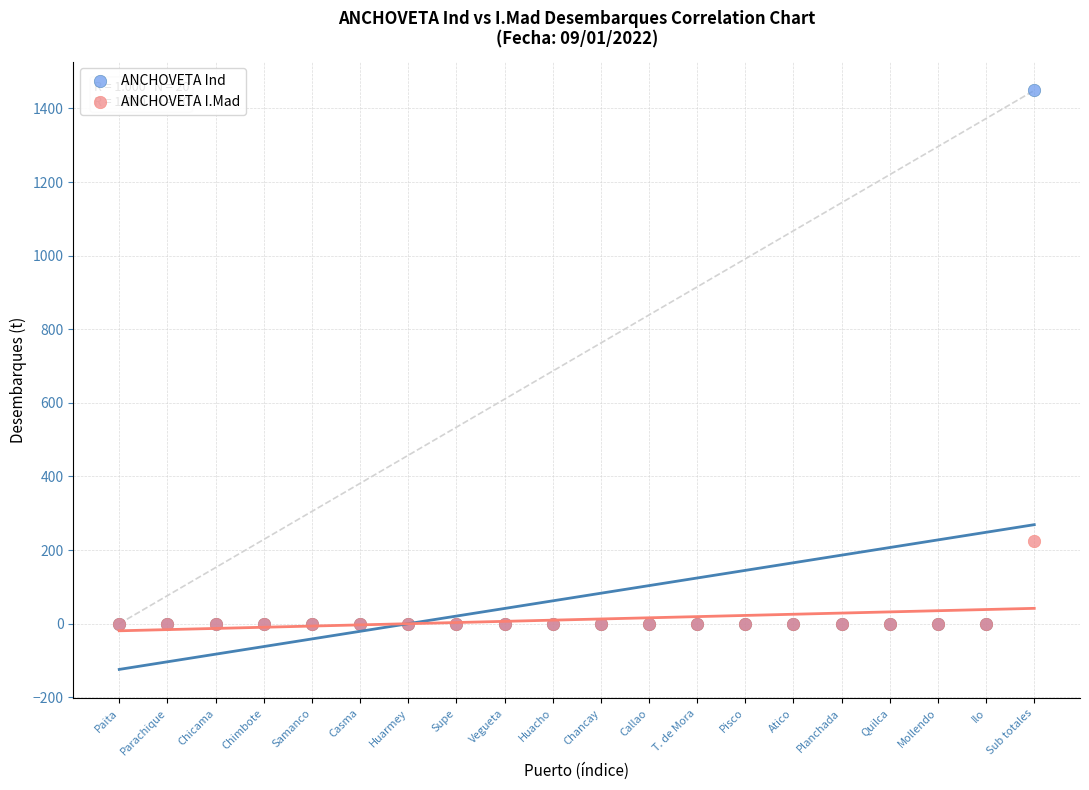

Which series has the largest Y range (max minus min)?

ANCHOVETA Ind